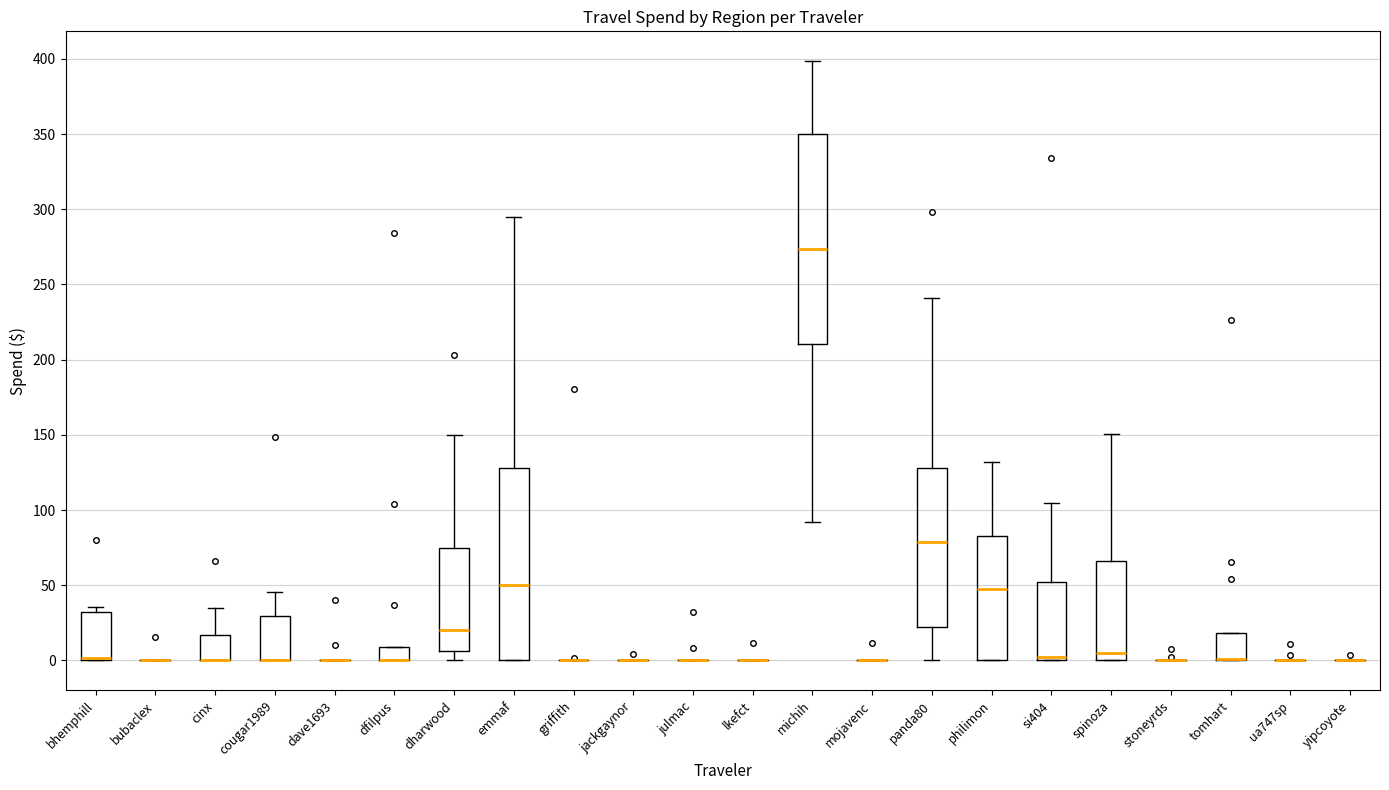

Reading left to right, transcribe this box plot: for each box, give where its median line is, the range the box spans, and where its two whiskers end, as read against the y-axis. The values are not printed on the chart, so give them approximately, as read against the axis.

bhemphill: median 0 (drawn on the box's lower edge), box 0 to 30, whiskers 0 to 35
bubaclex: box collapsed to a line at 0, whiskers 0 to 0
cinx: median 0 (drawn on the box's lower edge), box 0 to 15, whiskers 0 to 35
cougar1989: median 0 (drawn on the box's lower edge), box 0 to 30, whiskers 0 to 45
dave1693: box collapsed to a line at 0, whiskers 0 to 0
dfilpus: median 0 (drawn on the box's lower edge), box 0 to 10, whiskers 0 to 10
dharwood: median 20, box 5 to 75, whiskers 0 to 150
emmaf: median 50, box 0 to 130, whiskers 0 to 295
griffith: box collapsed to a line at 0, whiskers 0 to 0
jackgaynor: box collapsed to a line at 0, whiskers 0 to 0
julmac: box collapsed to a line at 0, whiskers 0 to 0
lkefct: box collapsed to a line at 0, whiskers 0 to 0
michih: median 275, box 210 to 350, whiskers 90 to 400
mojavenc: box collapsed to a line at 0, whiskers 0 to 0
panda80: median 80, box 20 to 130, whiskers 0 to 240
philimon: median 45, box 0 to 85, whiskers 0 to 130
si404: median 5, box 0 to 50, whiskers 0 to 105
spinoza: median 5, box 0 to 65, whiskers 0 to 150
stoneyrds: box collapsed to a line at 0, whiskers 0 to 0
tomhart: median 0 (drawn on the box's lower edge), box 0 to 20, whiskers 0 to 20
ua747sp: box collapsed to a line at 0, whiskers 0 to 0
yipcoyote: box collapsed to a line at 0, whiskers 0 to 0